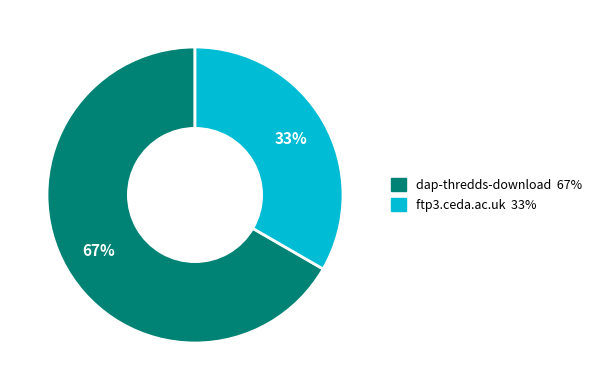

Is dap-thredds-download the majority of the pie?

Yes